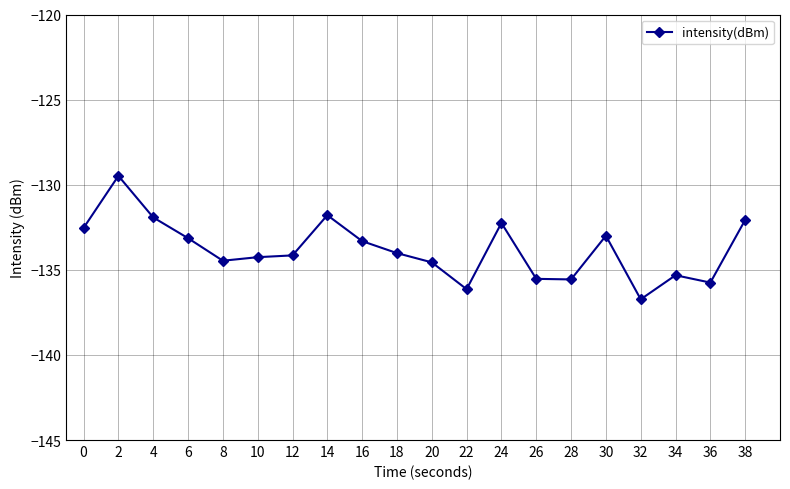

Where is the first local maximum?

2